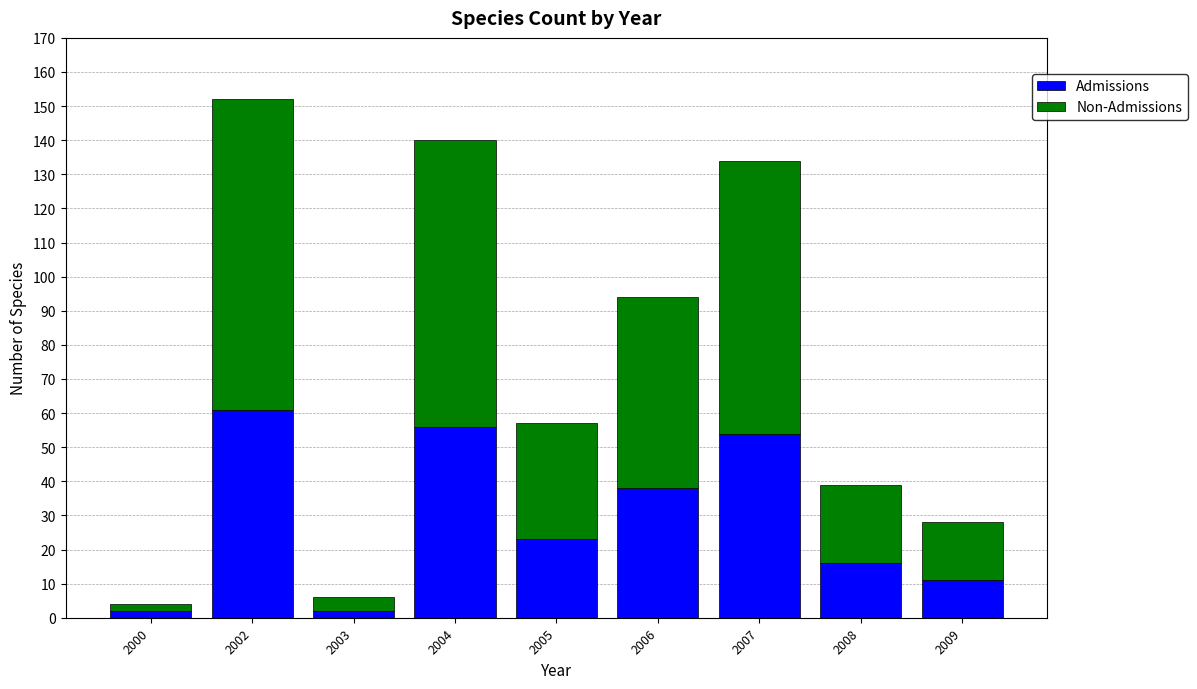

What is the approximate value of Admissions at 2004?

56